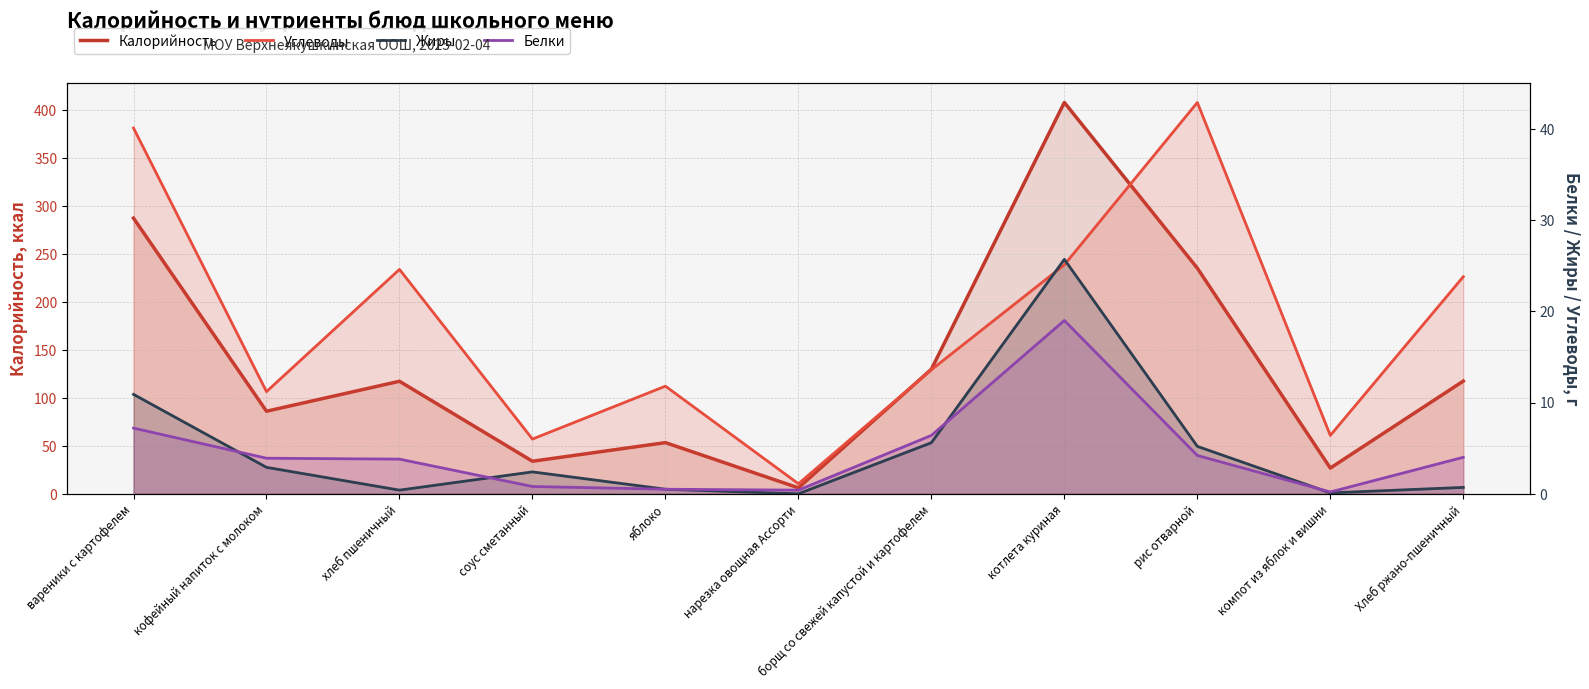

True or false: Жиры and Калорийность cross at least once.

False